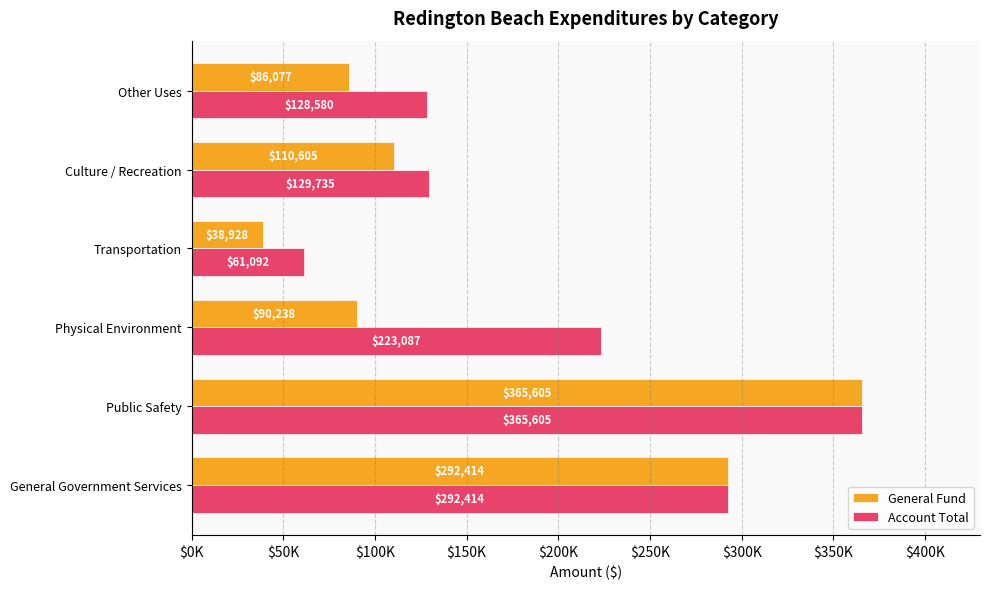

What are all the series names shown in the legend?

General Fund, Account Total